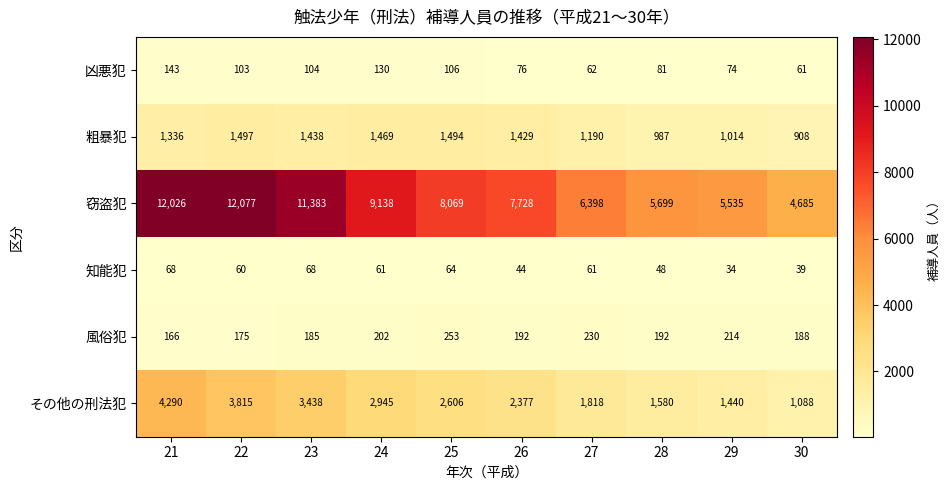

Which series changed the most between 25 and 30?

窃盗犯